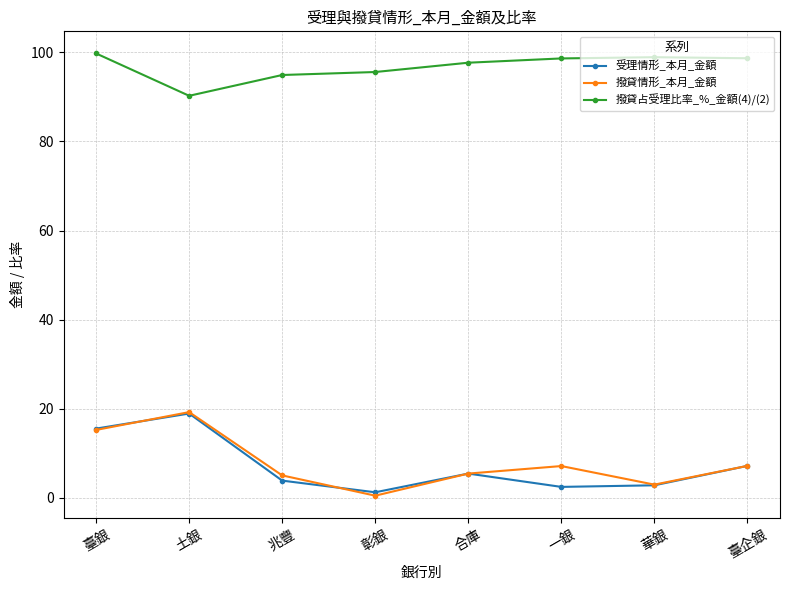

True or false: 撥貸情形_本月_金額 and 撥貸占受理比率_%_金額(4)/(2) cross at least once.

False